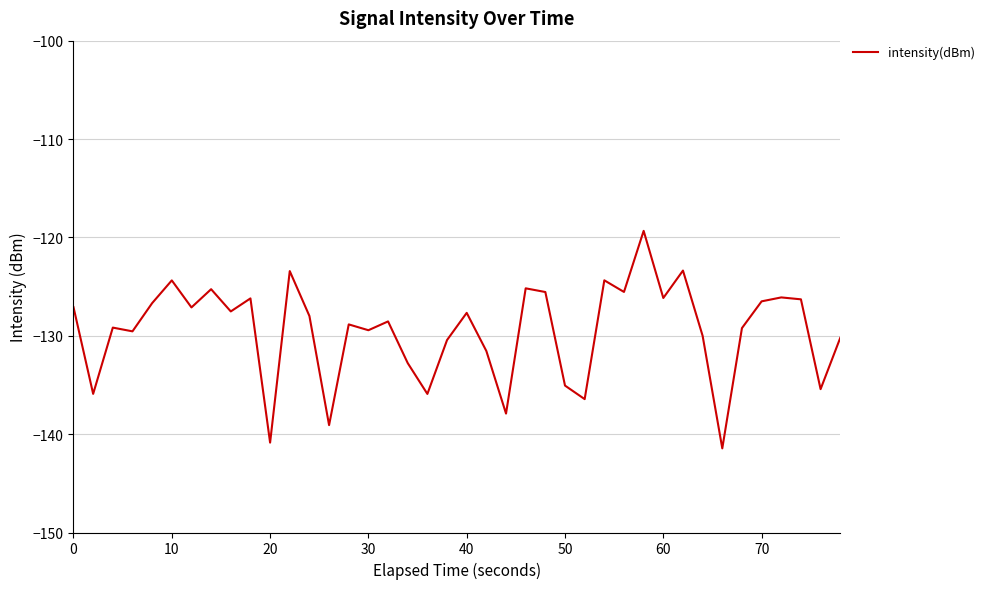

What is the difference between the maximum and minimum values?

22.1